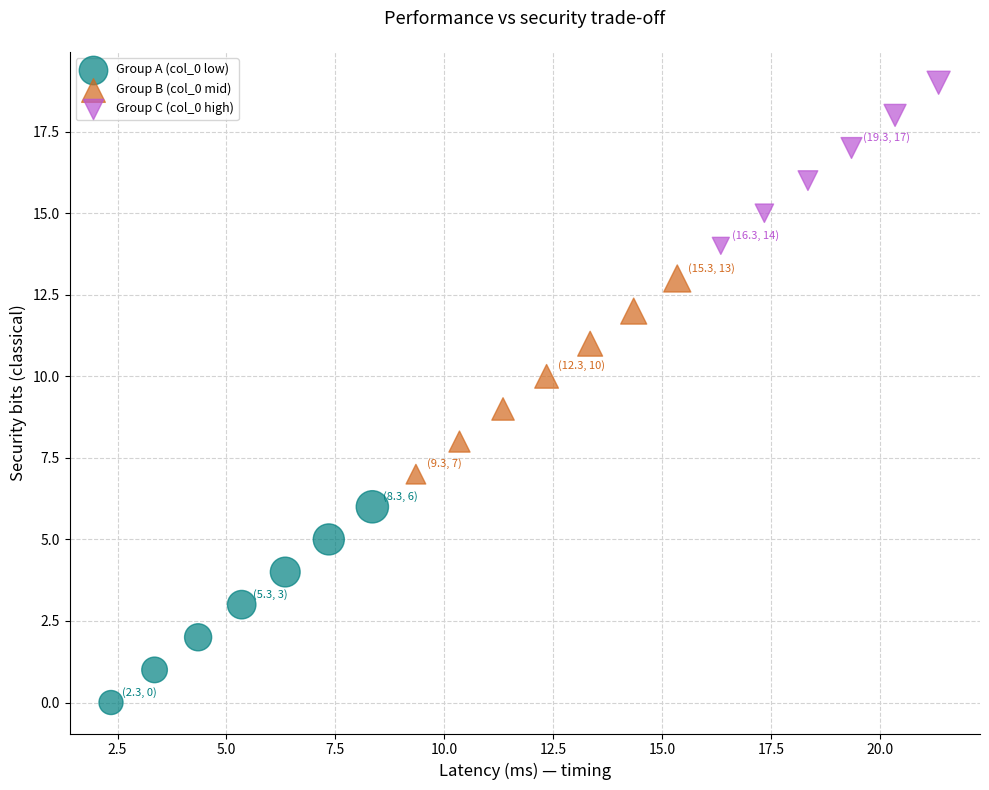

What are all the series names shown in the legend?

Group A (col_0 low), Group B (col_0 mid), Group C (col_0 high)